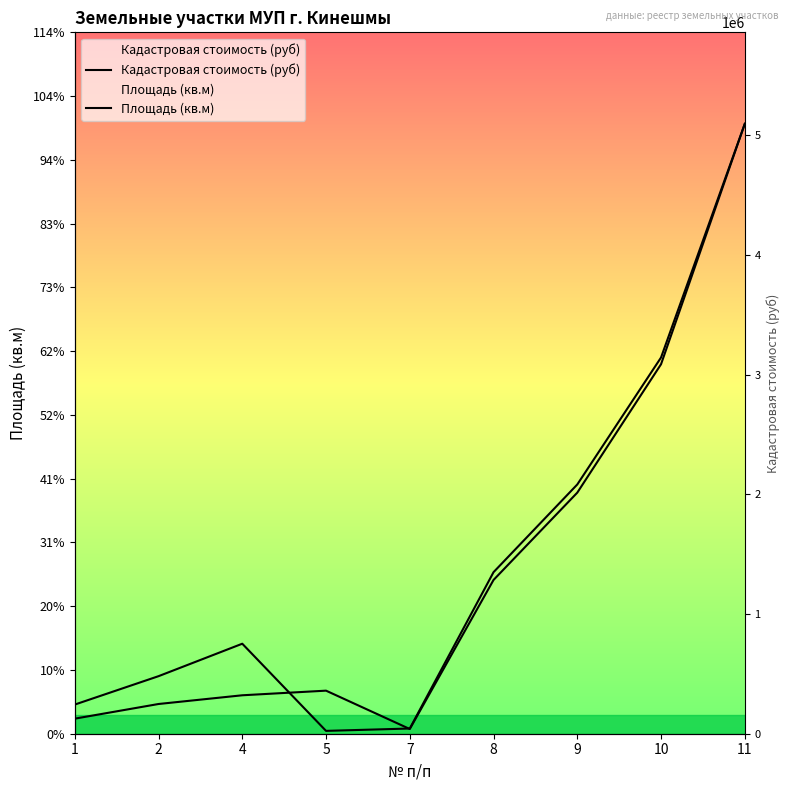

What is the total value across all series at 10?

6231786.2